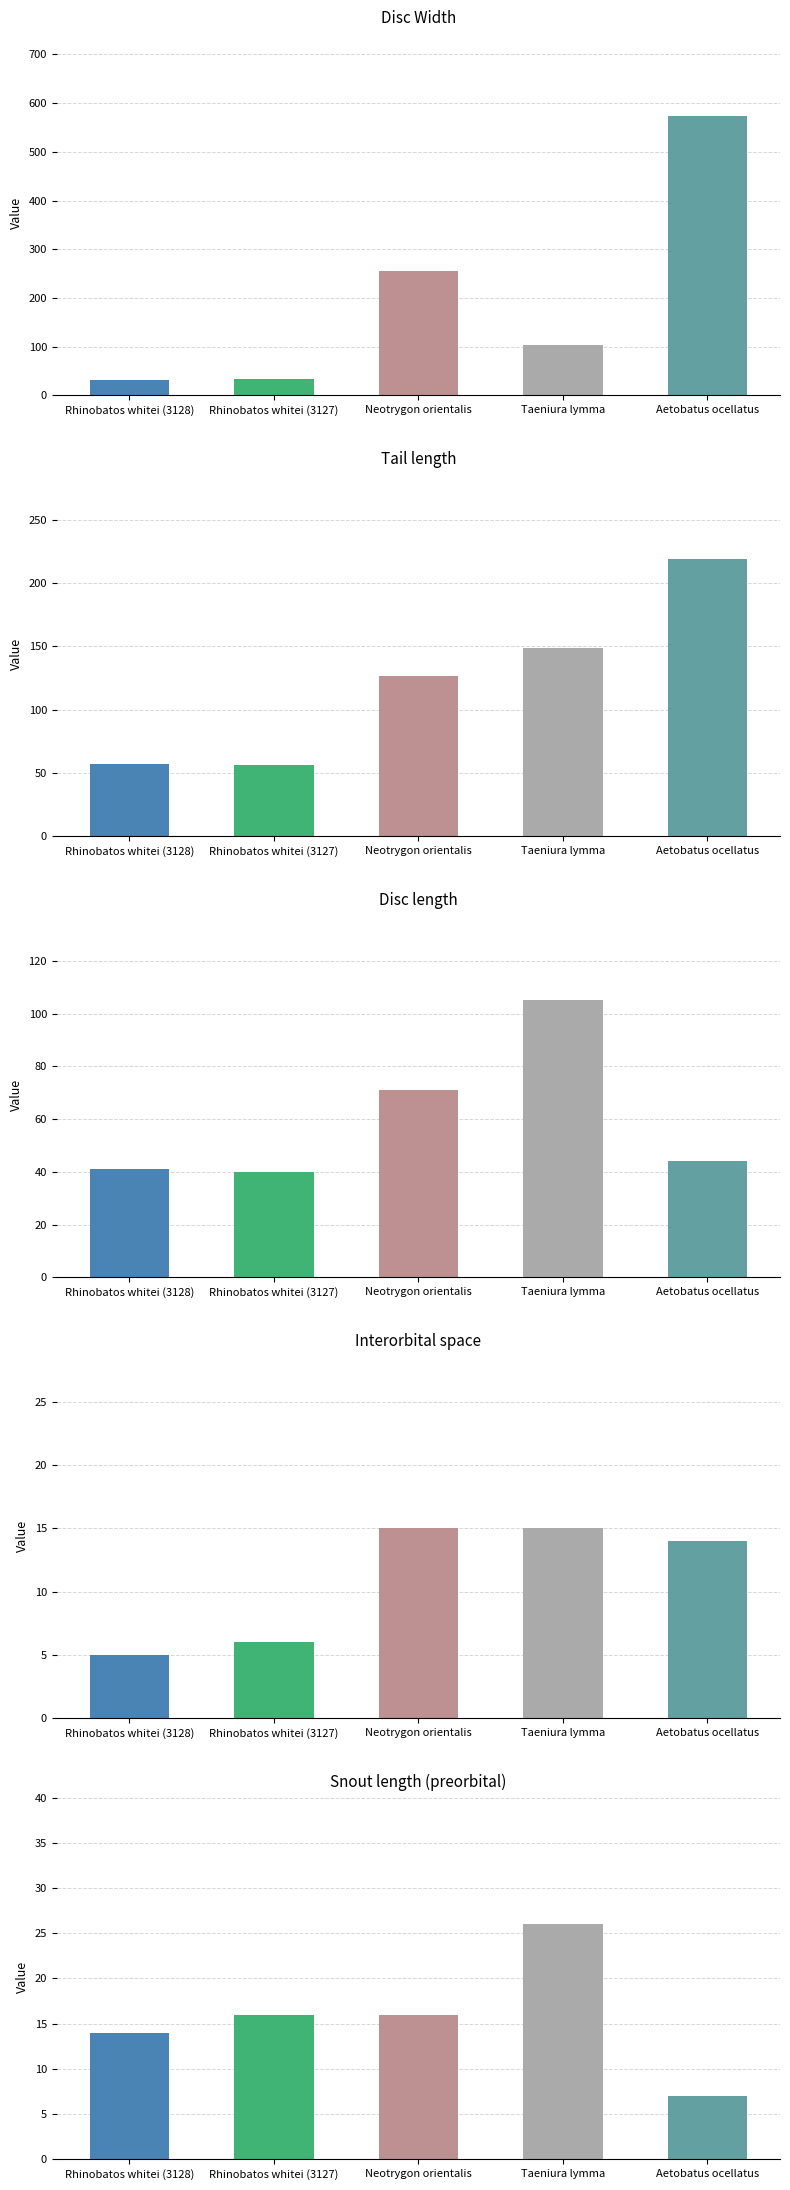

How many values in the Disc Width series exceed 104?

2